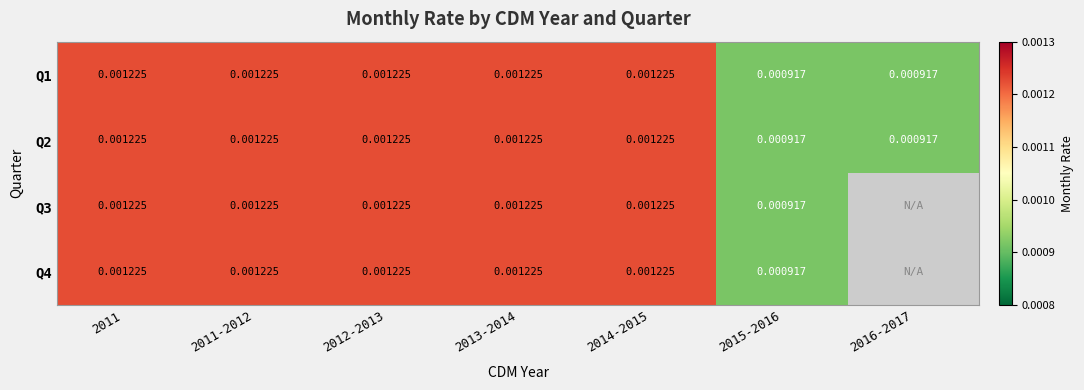

Count the Q1 values in the range 0 to 1.

7